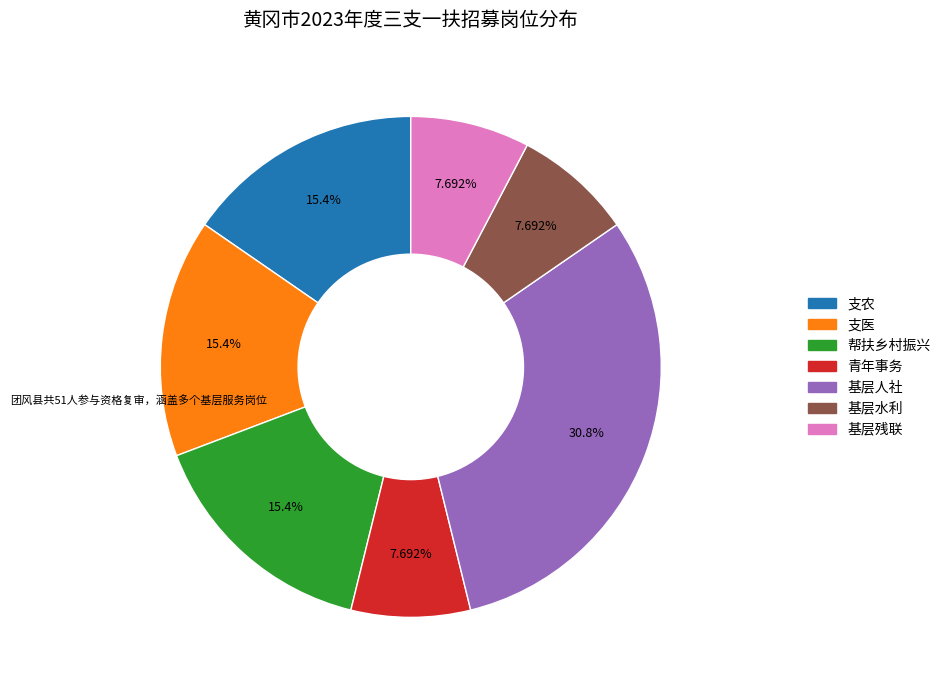

To the nearest percent, what is the difference between the largest and smallest slice percentages?

23%